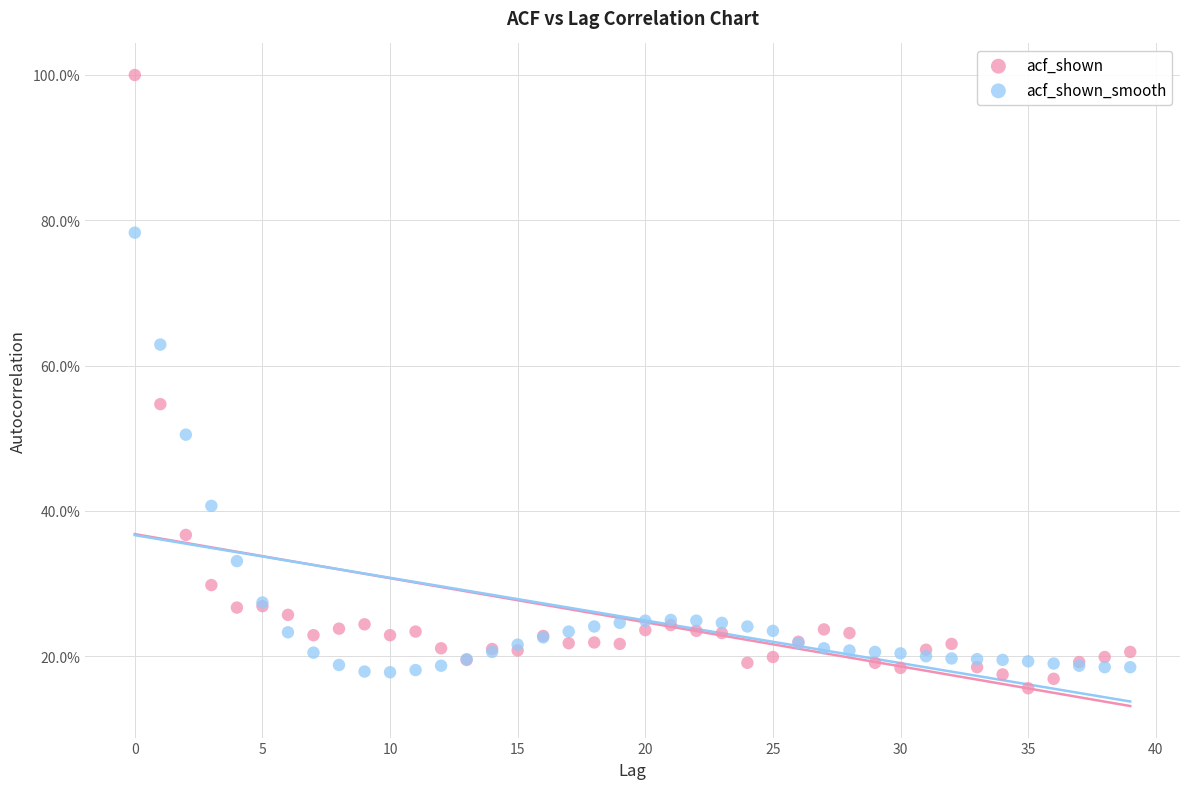

What are all the series names shown in the legend?

acf_shown, acf_shown_smooth